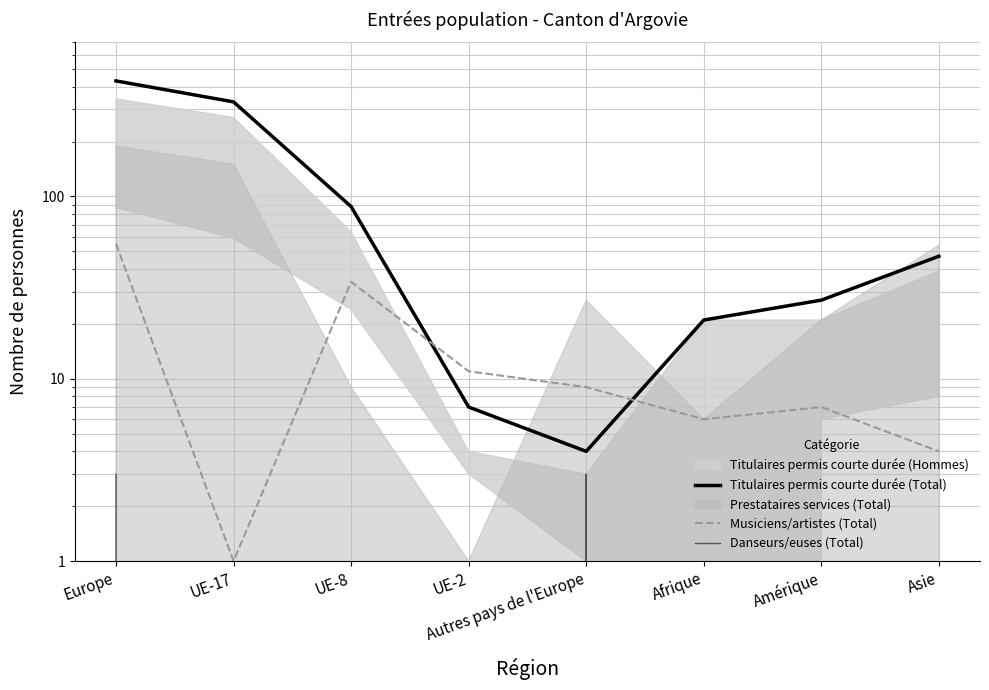

At which label does Titulaires permis courte durée (Total) first exceed 47?

Europe